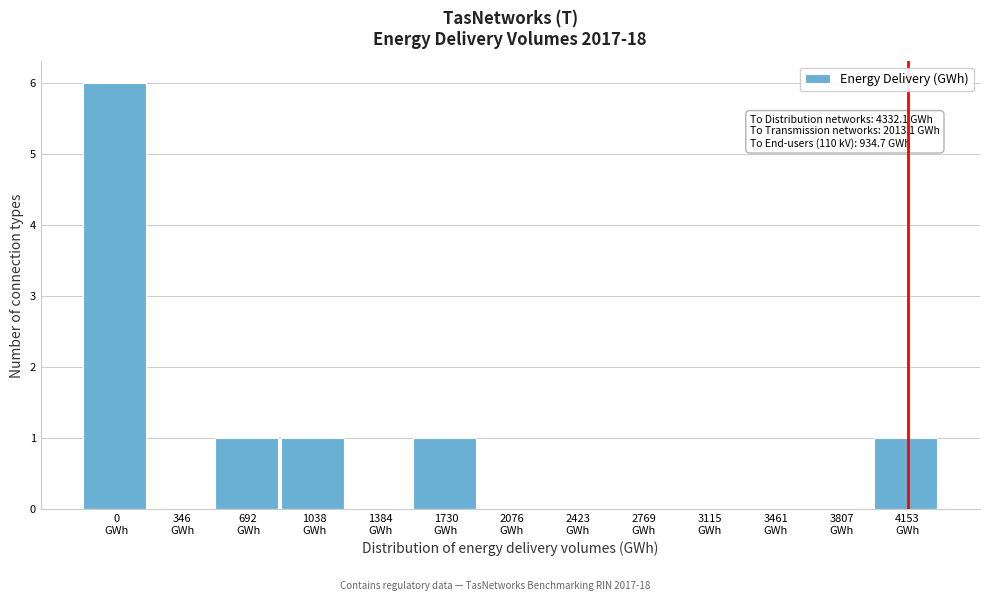

What is the greatest value displayed?

6